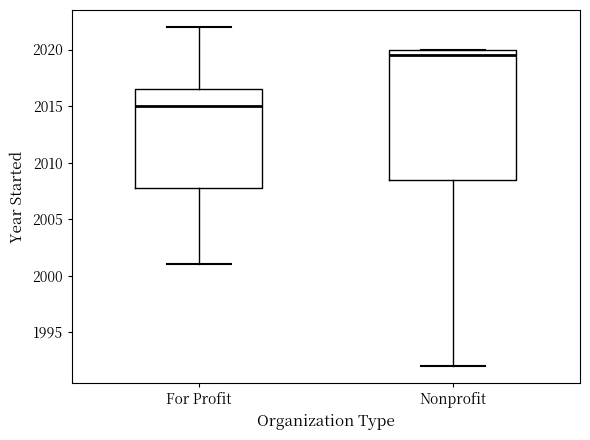

Reading left to right, read every box against the y-axis: the position of its median line, the range the box covers, and the ends of its whiskers. The values are not printed on the chart, so give them approximately, as read against the axis.

For Profit: median 2015.0, box 2008.0 to 2016.5, whiskers 2001.0 to 2022.0
Nonprofit: median 2019.5, box 2008.5 to 2020.0, whiskers 1992.0 to 2020.0